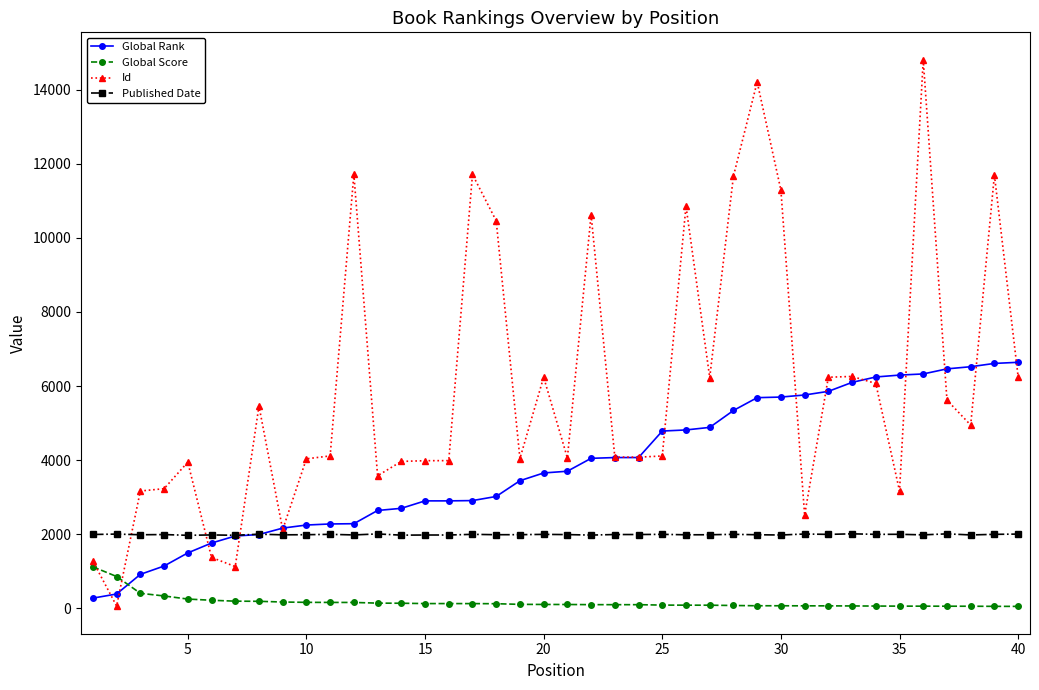

Rank the series by their maximum value, from highest to lowest.

Id, Global Rank, Published Date, Global Score